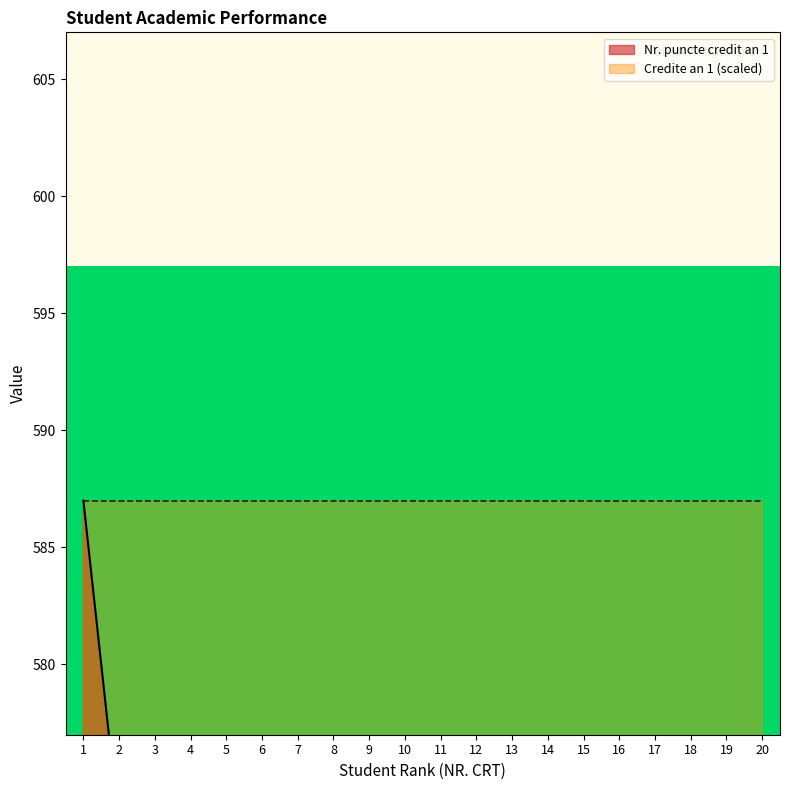

What is the ratio of the value at 7 to the value at 5?

1.0